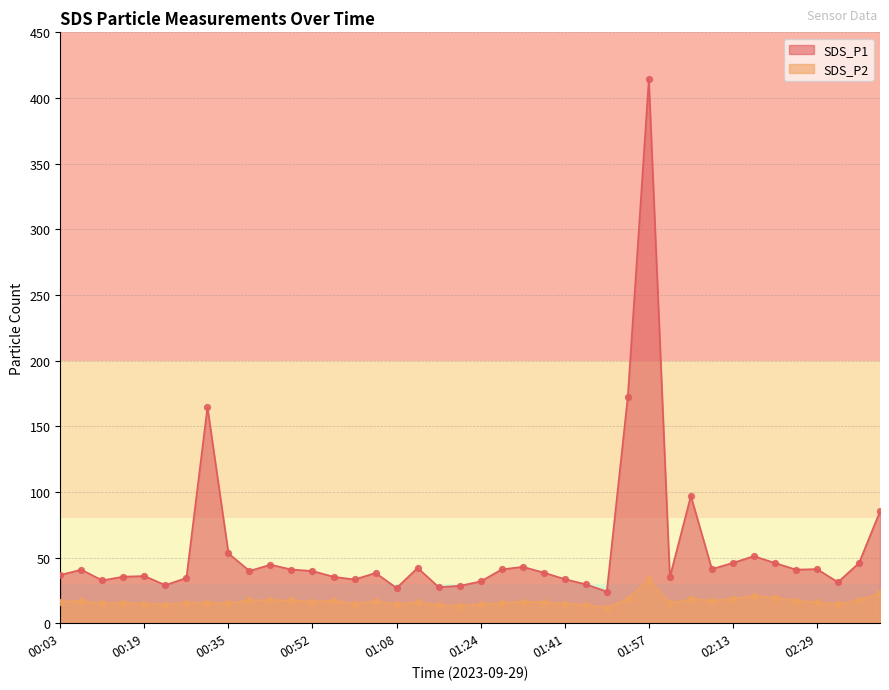

Is the value of SDS_P1 at 01:20 greater than the value of SDS_P2 at 02:42?

Yes